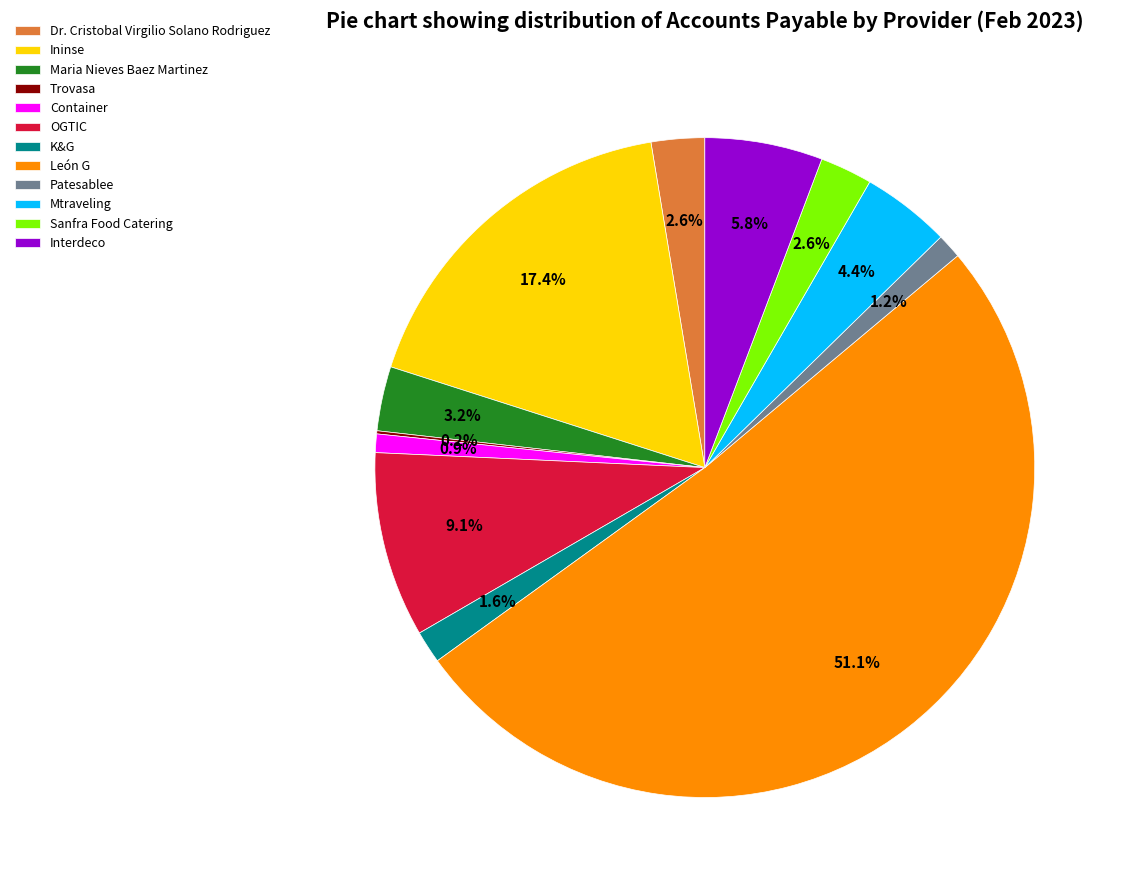

What percentage is the Ininse slice, to the nearest percent?

17%